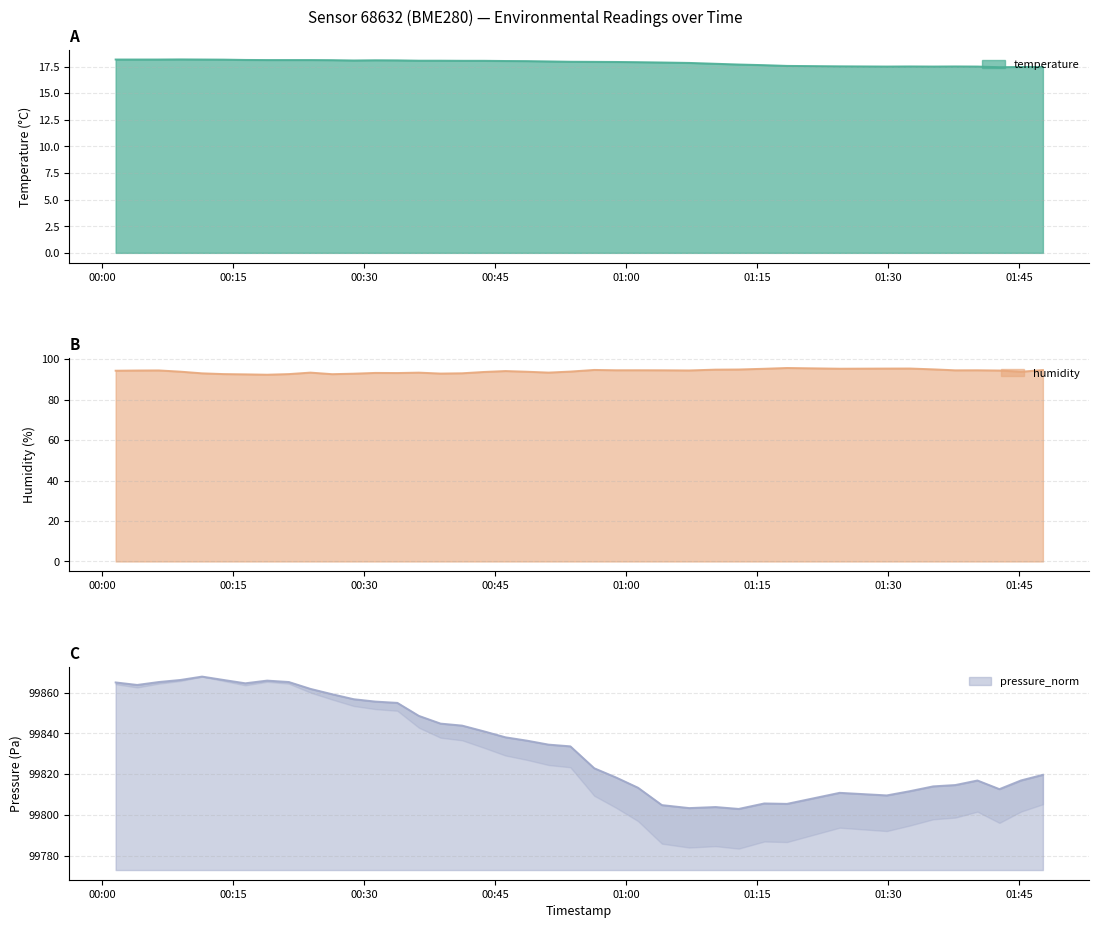

At which category does pressure_norm reach its first local peak?

2022-08-01T00:11:26